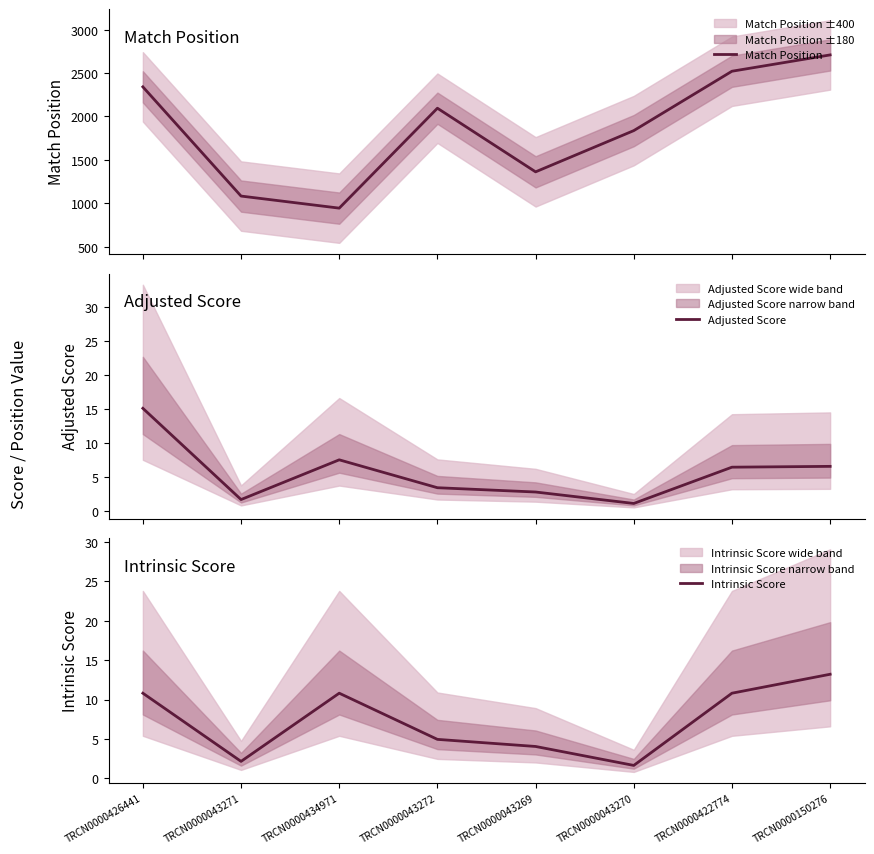

What are all the series names shown in the legend?

Match Position, Adjusted Score, Intrinsic Score